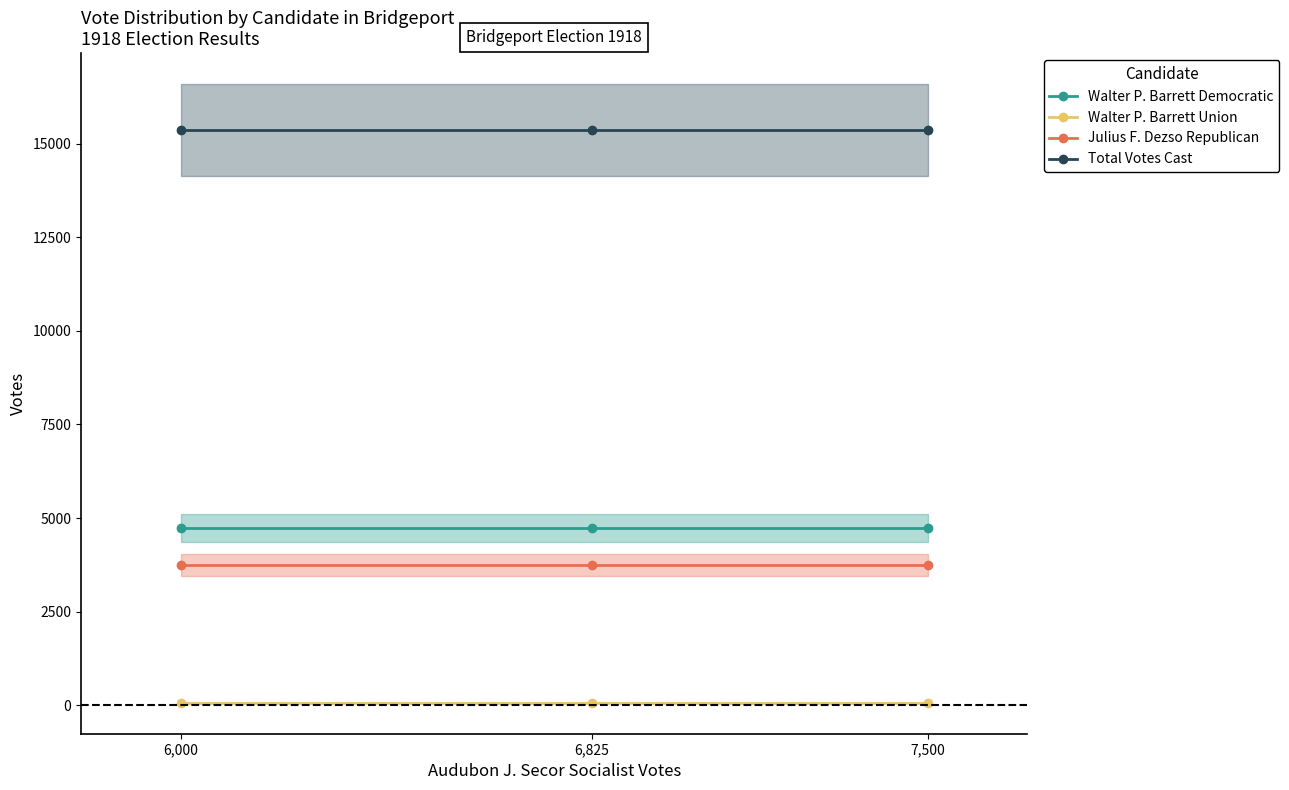

How many data points does each series have?

3